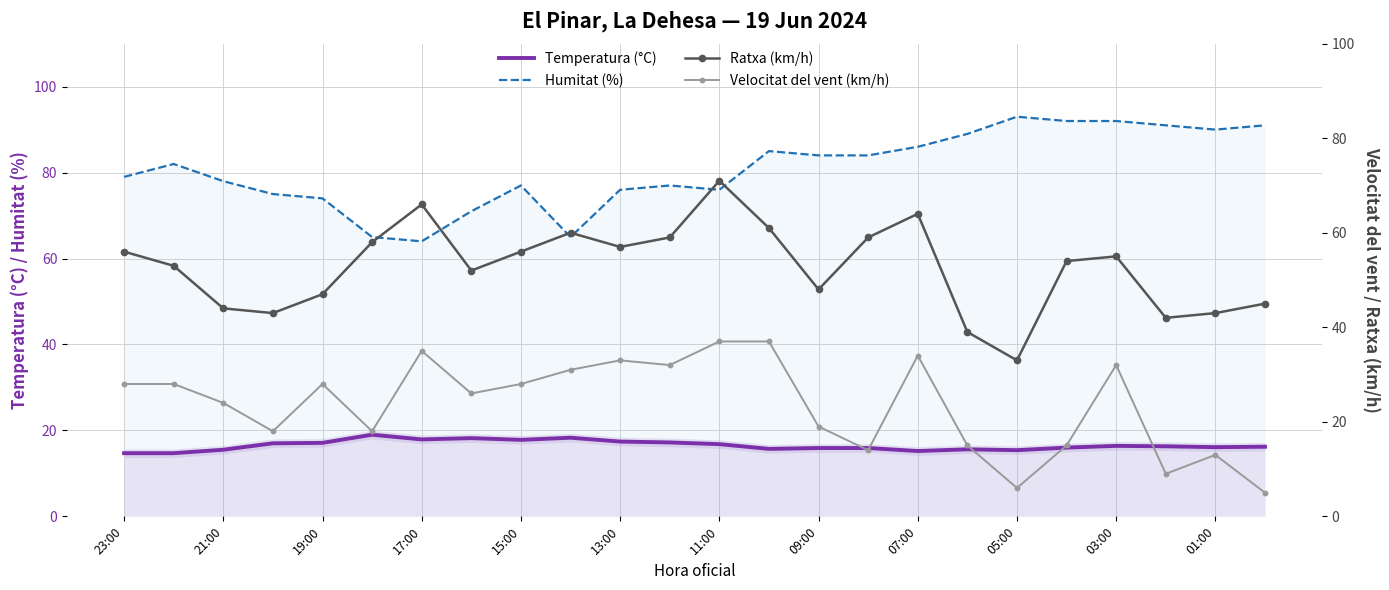

True or false: Humitat (%) and Temperatura (°C) cross at least once.

False